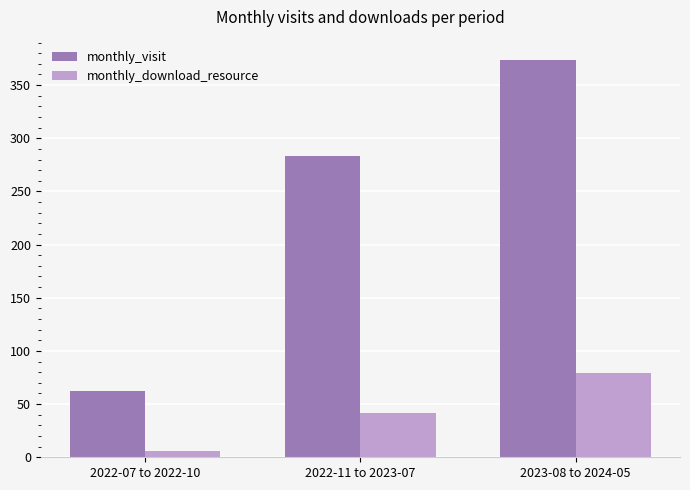

List the series in order of their peak value, highest first.

monthly_visit, monthly_download_resource